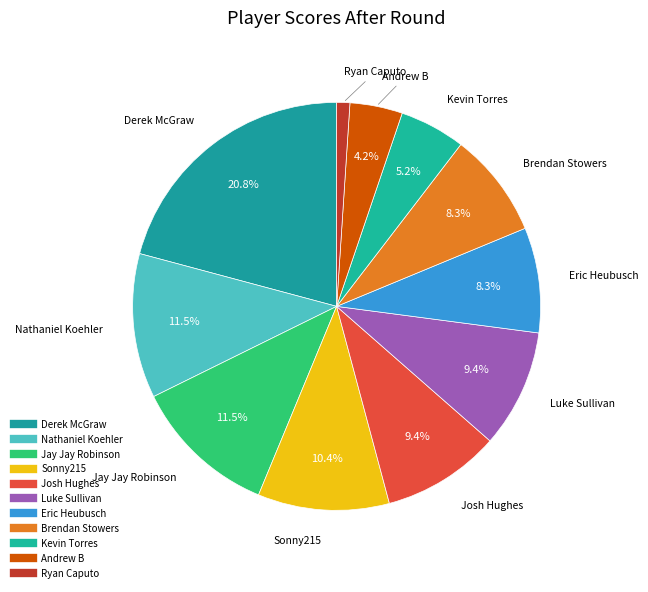

What is the change in value from Luke Sullivan to Ryan Caputo?

-8